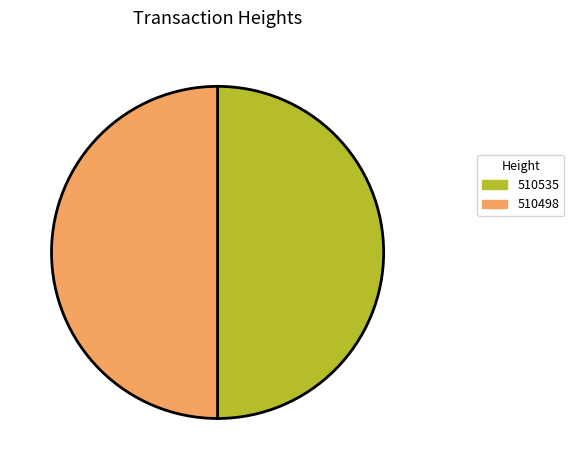

Count the number of slices in the pie.

2